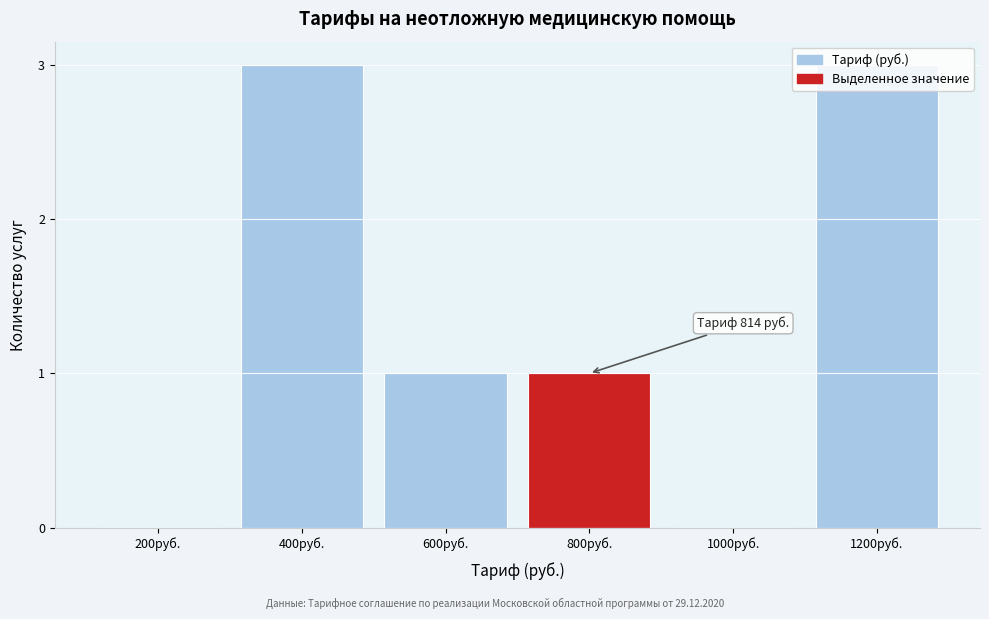

What is the maximum value shown in the chart?

3